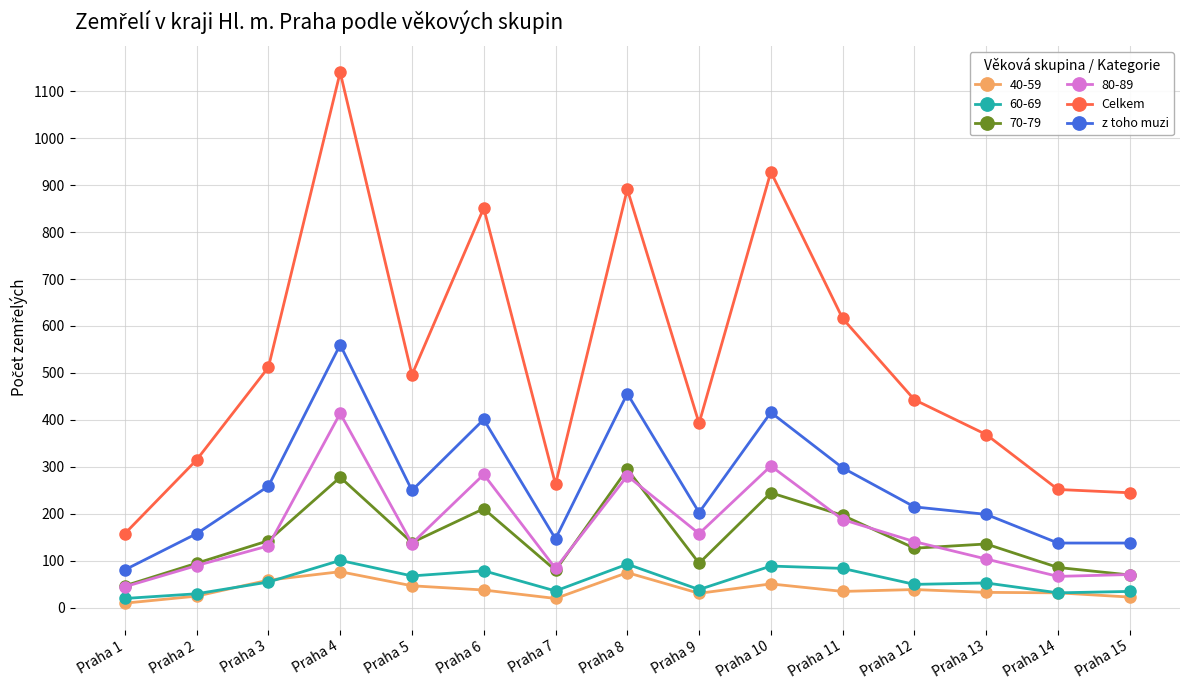

What is the highest value of the Celkem series?

1140